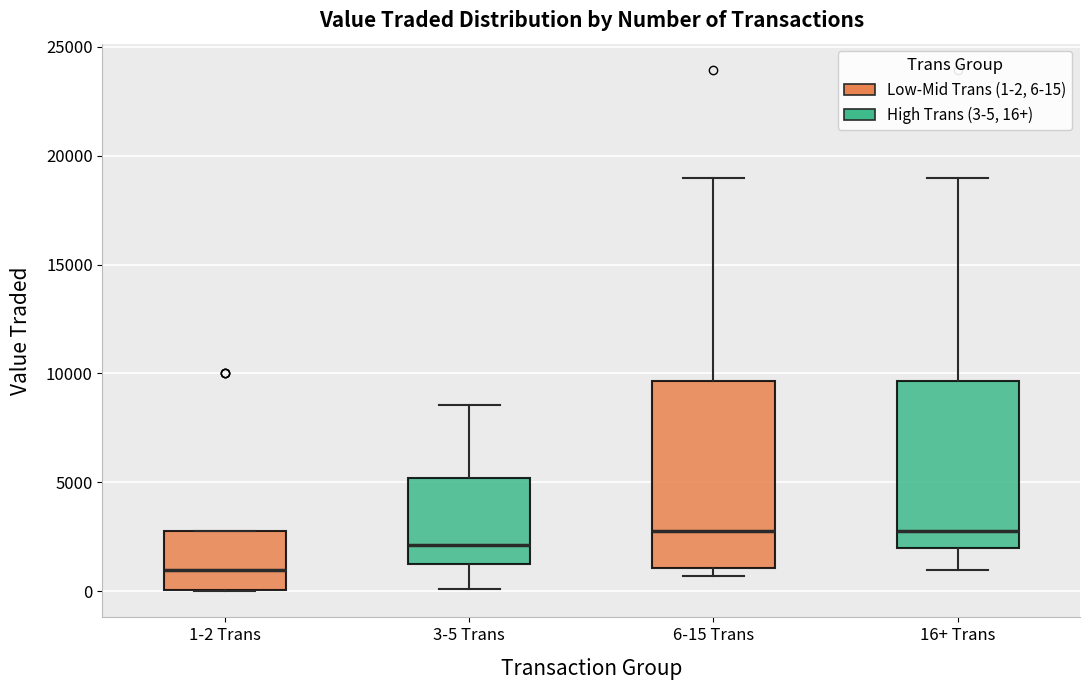

Where does the median line of the box for 16+ Trans sit on the y-axis? The values are not printed on the chart, so give them approximately, as read against the axis.

3000